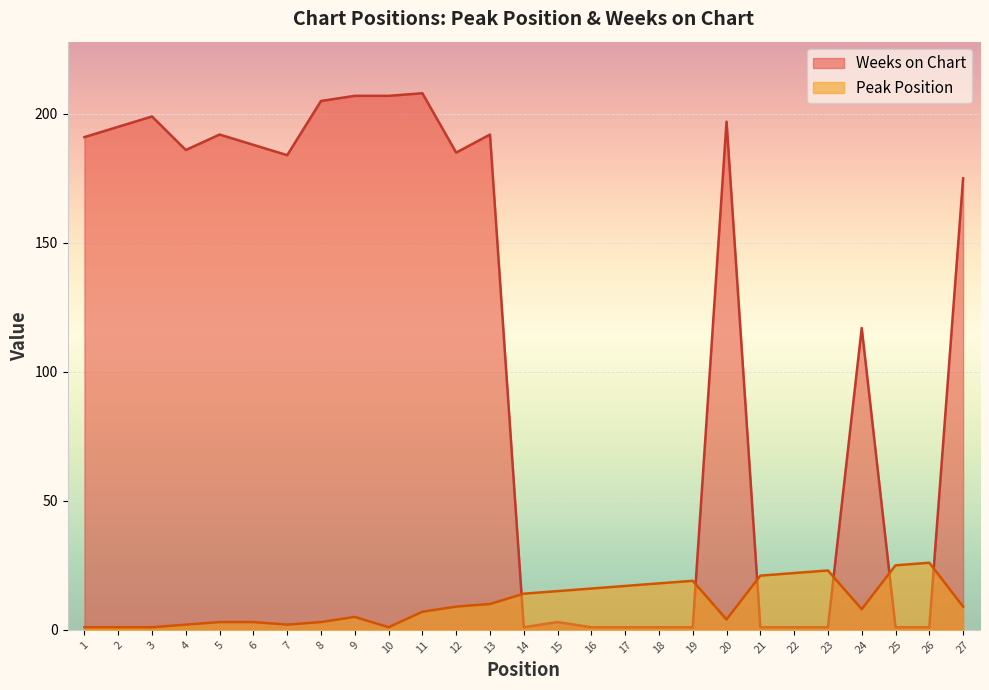

List the labels in order of Weeks on Chart value, largest first.

11, 9, 10, 8, 3, 20, 2, 5, 13, 1, 6, 4, 12, 7, 27, 24, 15, 14, 16, 17, 18, 19, 21, 22, 23, 25, 26